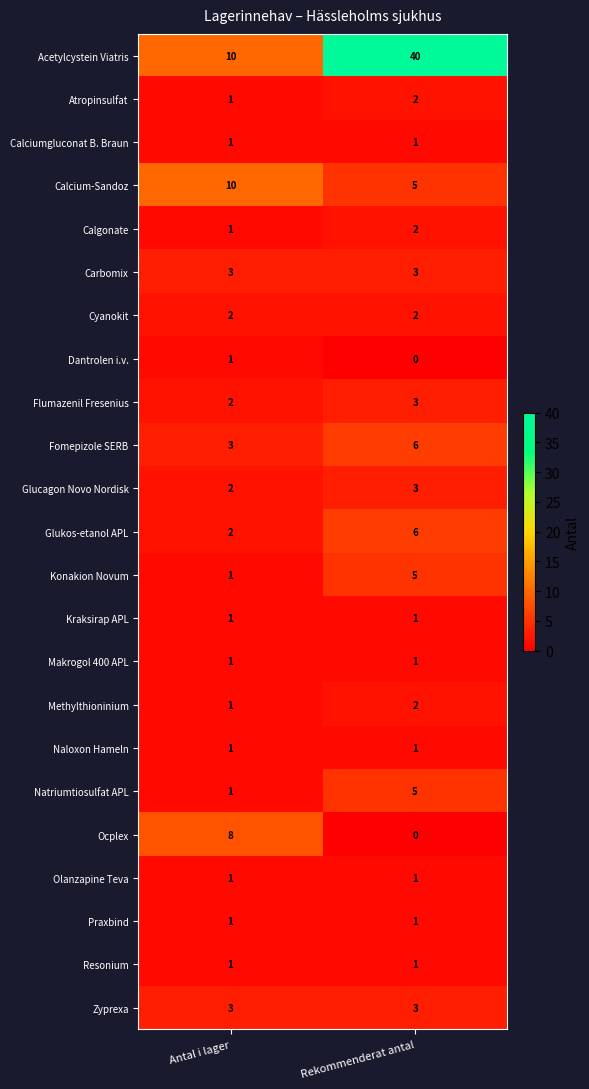

At which category does the chart reach its minimum across all series?

Rekommenderat antal